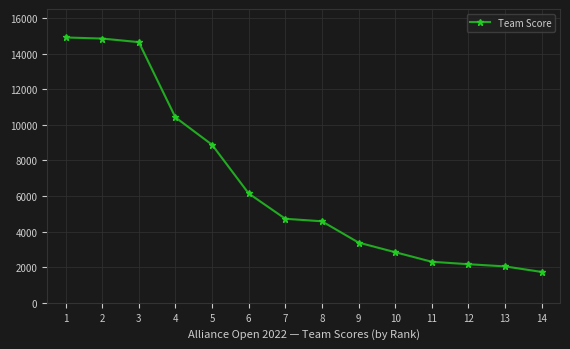

What is the minimum value shown in the chart?

1732